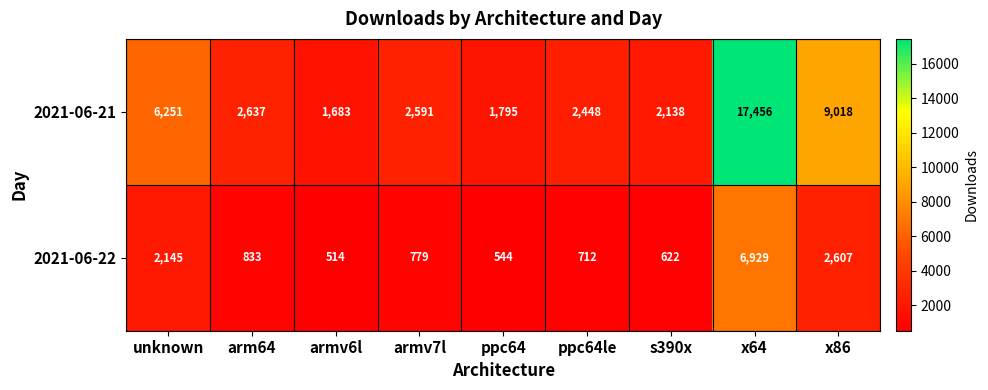

Which series has the largest total across all categories?

2021-06-21